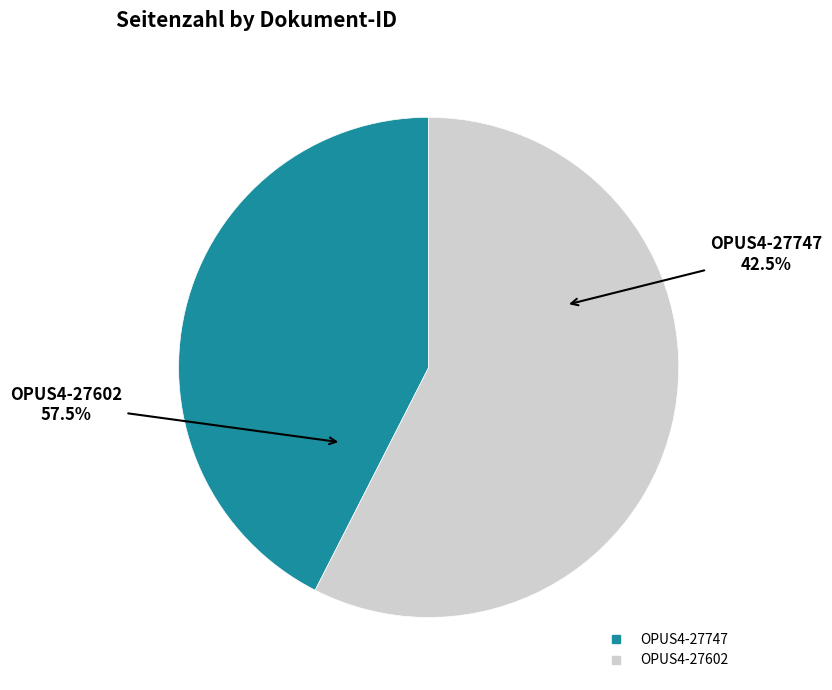

What is the largest slice in the pie chart?

OPUS4-27602